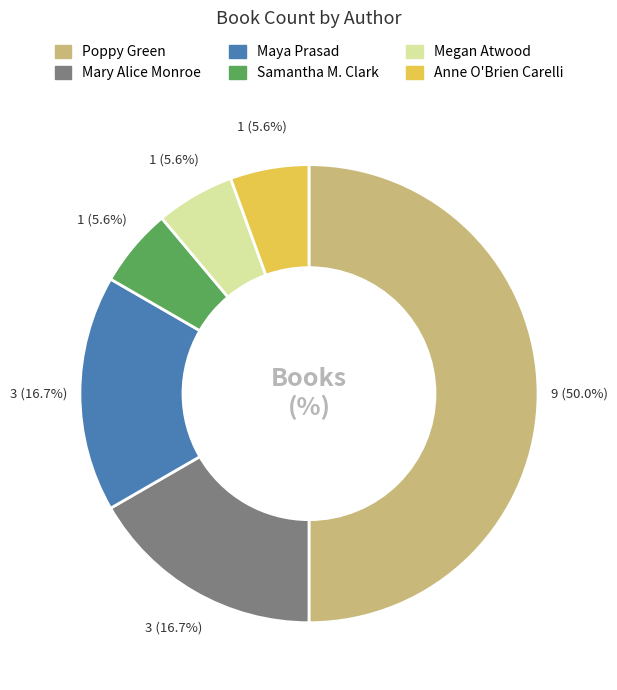

Does Samantha M. Clark represent more than half of the total?

No